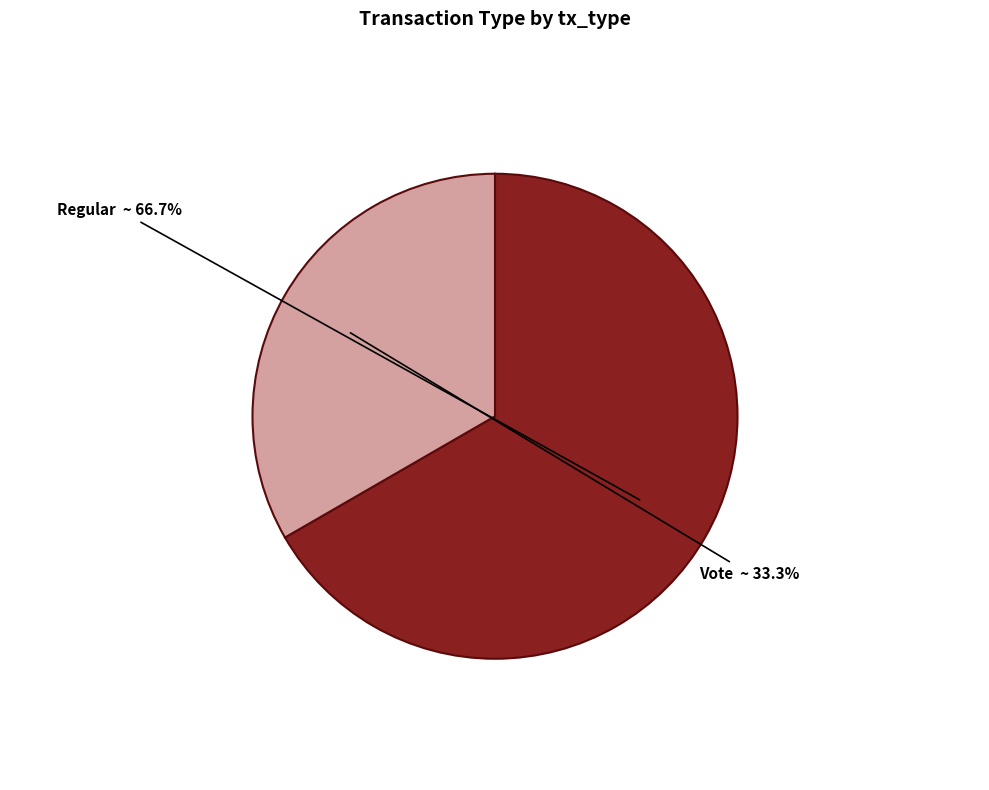

True or false: Regular accounts for 79% of the total.

False